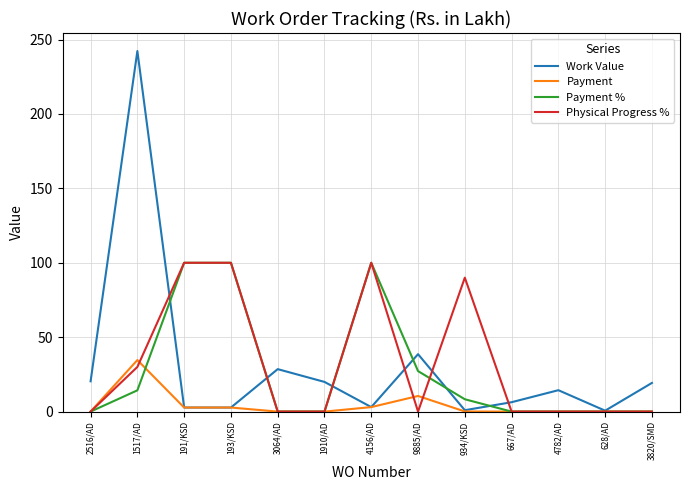

What is the average value of the Payment series?

4.1